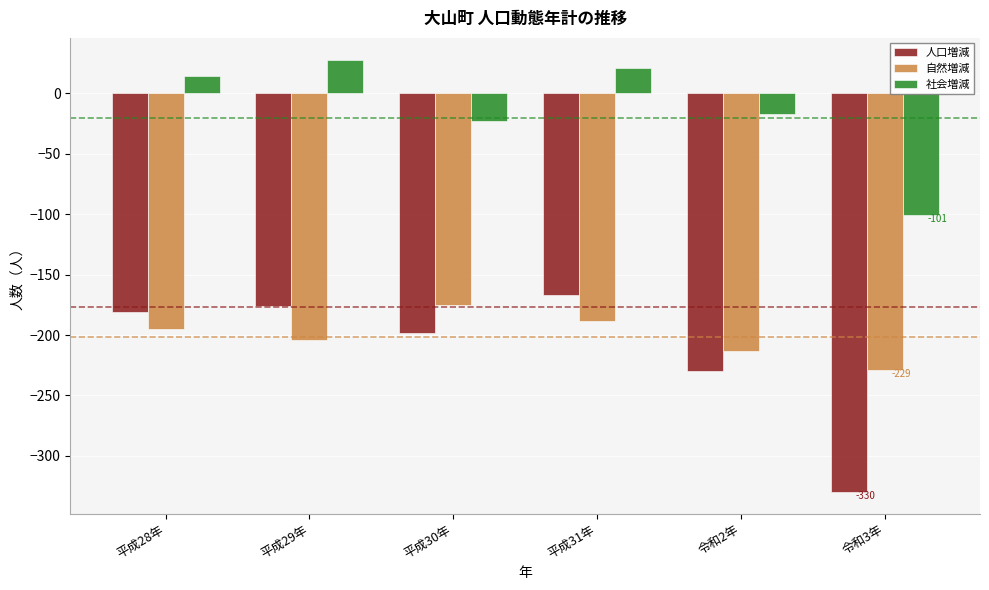

Reading right to left, extract all data points from this chart.

人口増減: 令和3年=-330	令和2年=-230	平成31年=-167	平成30年=-198	平成29年=-176	平成28年=-181
自然増減: 令和3年=-229	令和2年=-213	平成31年=-188	平成30年=-175	平成29年=-204	平成28年=-195
社会増減: 令和3年=-101	令和2年=-17	平成31年=21	平成30年=-23	平成29年=28	平成28年=14